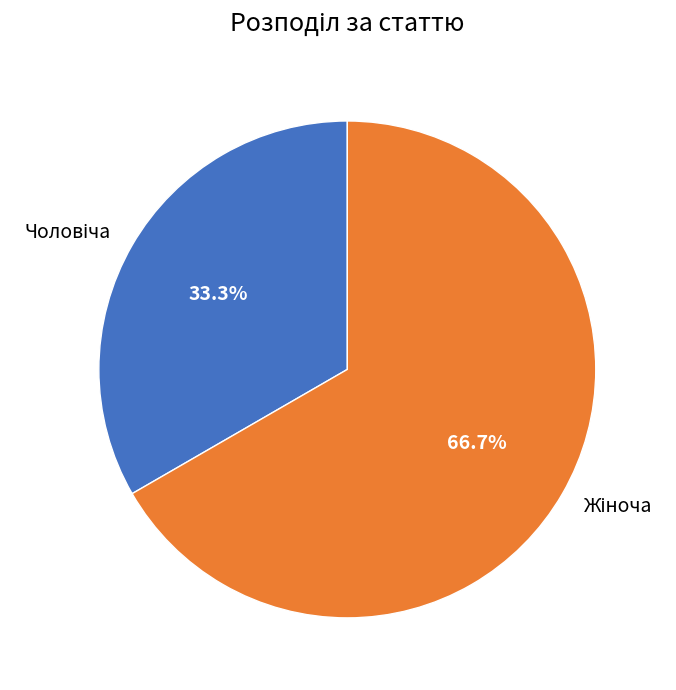

Is there any slice that represents more than half of the pie?

Yes